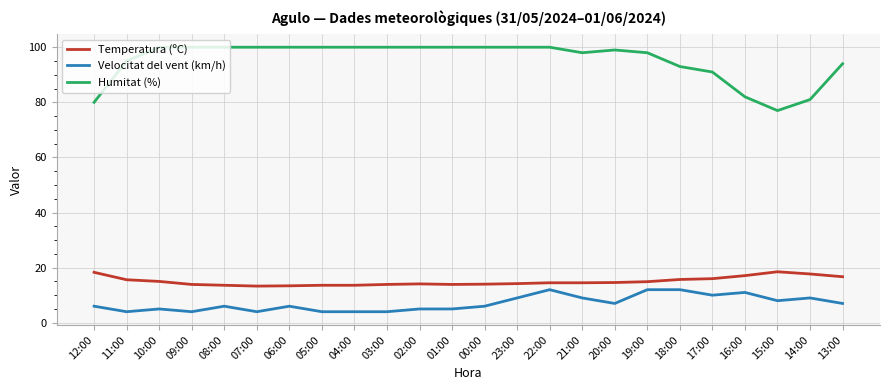

True or false: Temperatura (ºC) has a value of 14.1 at 02:00.

True